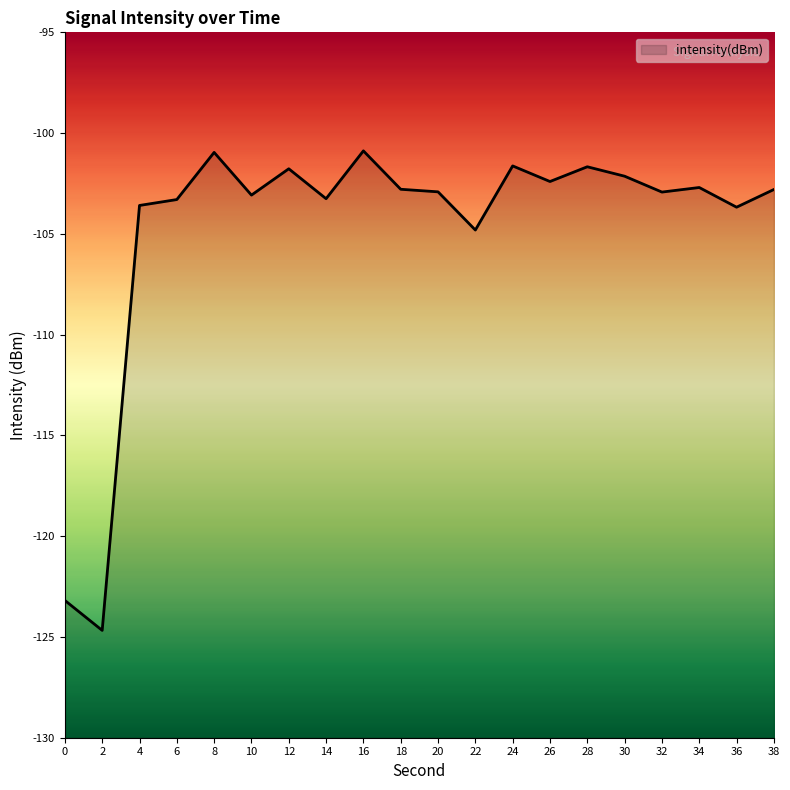

How many interior local valleys (lower than both neighbors) does the data have?

7